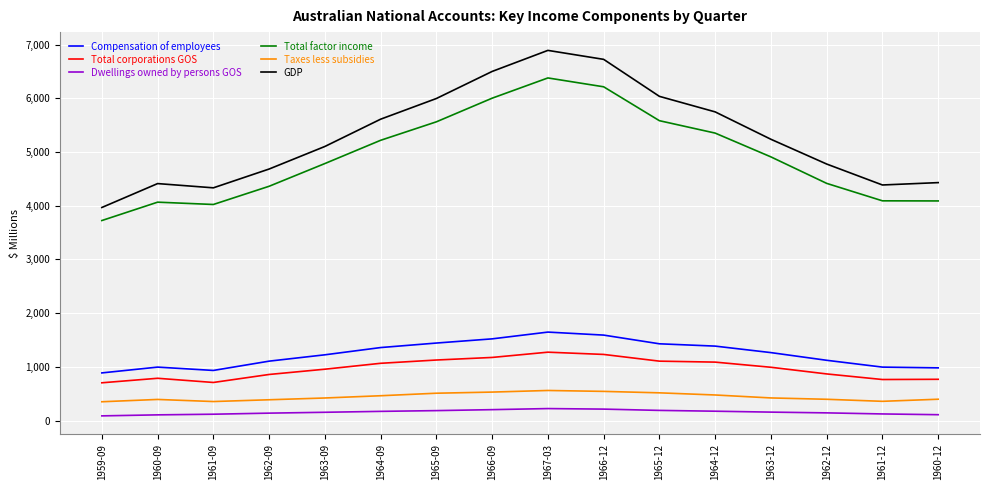

What position from the left is 1961-12?

15